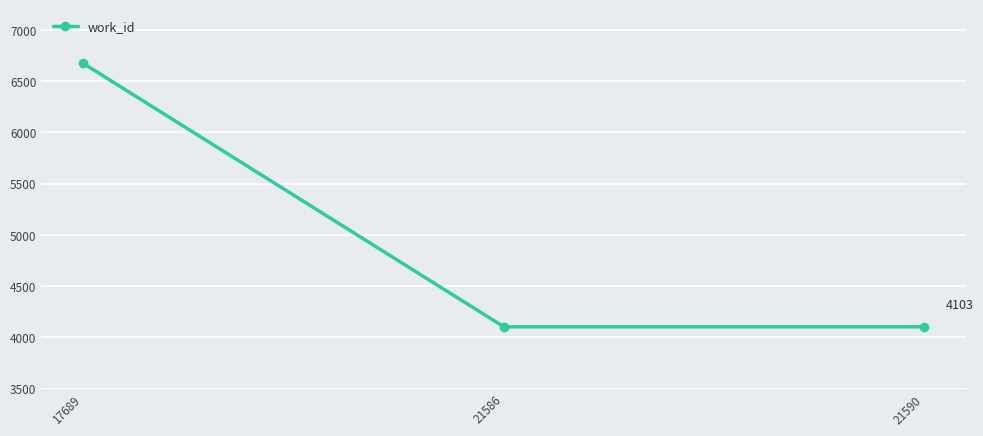

What is the greatest value displayed?

6672